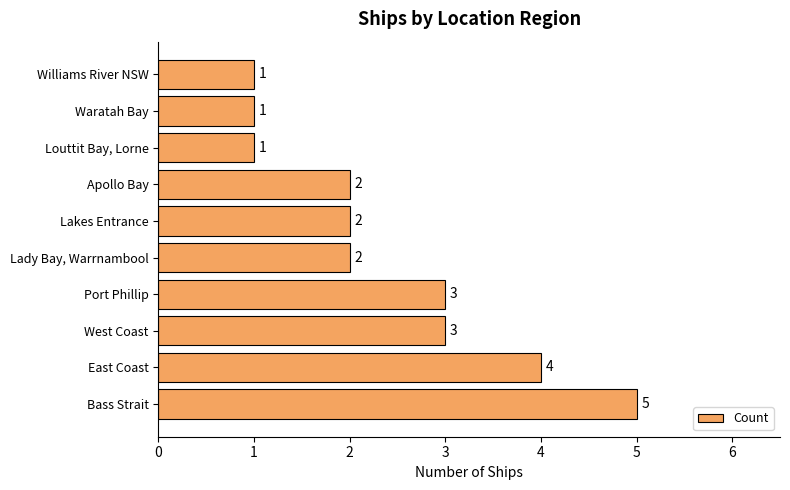

Count the values in the range 1 to 3.

8